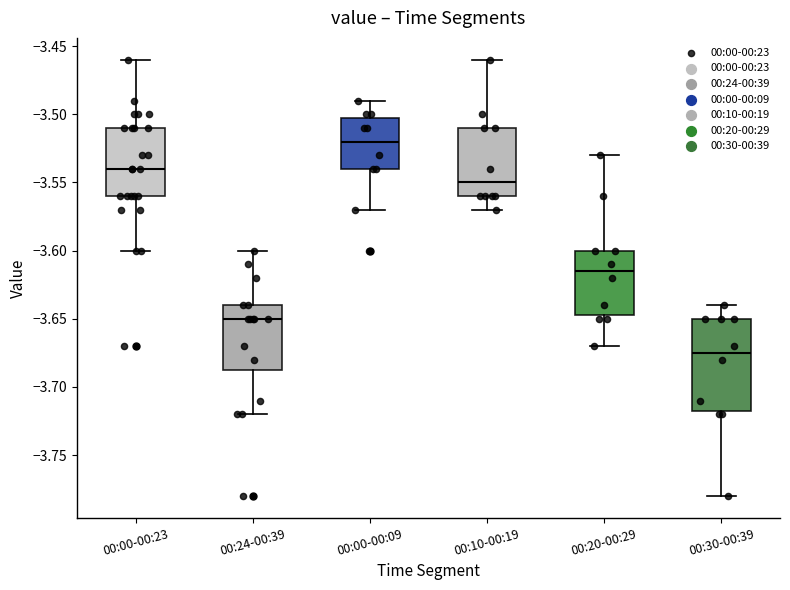

Reading left to right, read every box against the y-axis: the position of its median line, the range the box covers, and the ends of its whiskers. The values are not printed on the chart, so give them approximately, as read against the axis.

00:00-00:23: median -3.540, box -3.560 to -3.510, whiskers -3.600 to -3.460
00:24-00:39: median -3.650, box -3.685 to -3.640, whiskers -3.720 to -3.600
00:00-00:09: median -3.520, box -3.540 to -3.500, whiskers -3.570 to -3.490
00:10-00:19: median -3.550, box -3.560 to -3.510, whiskers -3.570 to -3.460
00:20-00:29: median -3.615, box -3.645 to -3.600, whiskers -3.670 to -3.530
00:30-00:39: median -3.675, box -3.715 to -3.650, whiskers -3.780 to -3.640